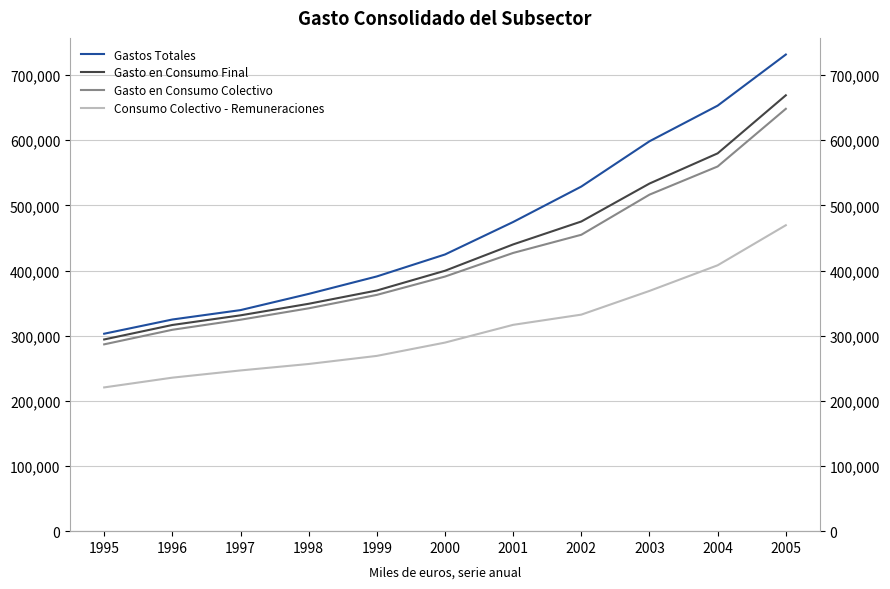

The Gasto en Consumo Final series shows 212857 at 1998. True or false?

False